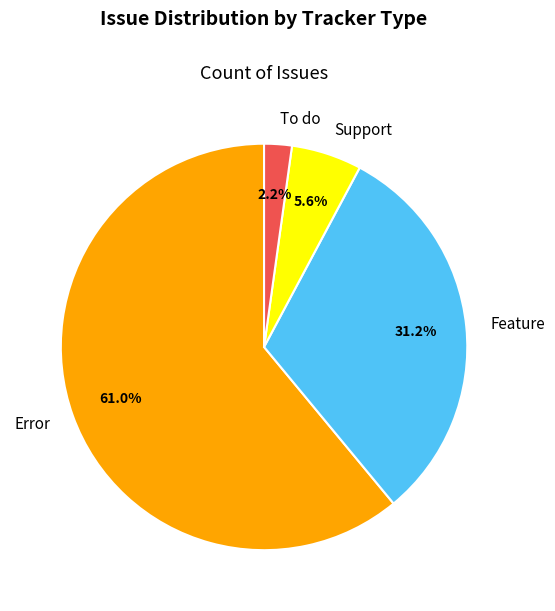

To the nearest percent, what portion does To do represent?

2%